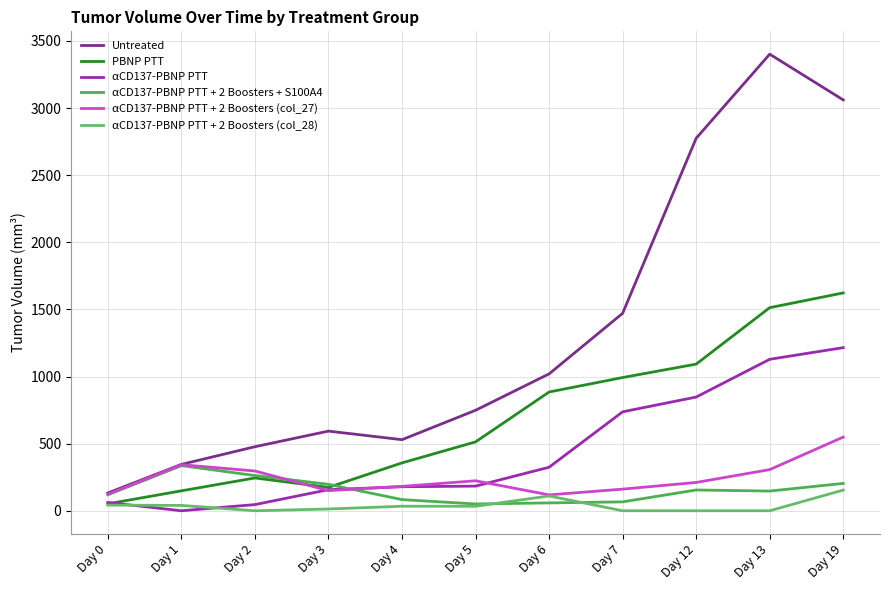

How many interior local valleys does the PBNP PTT series have?

1